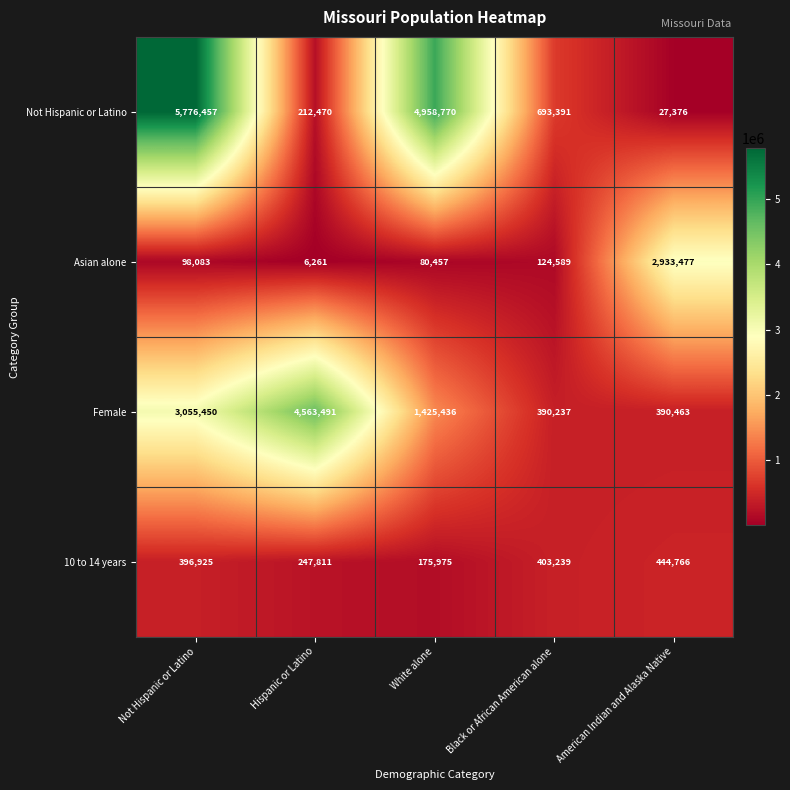

Rank the categories by Female value from highest to lowest.

Hispanic or Latino, Not Hispanic or Latino, White alone, American Indian and Alaska Native, Black or African American alone